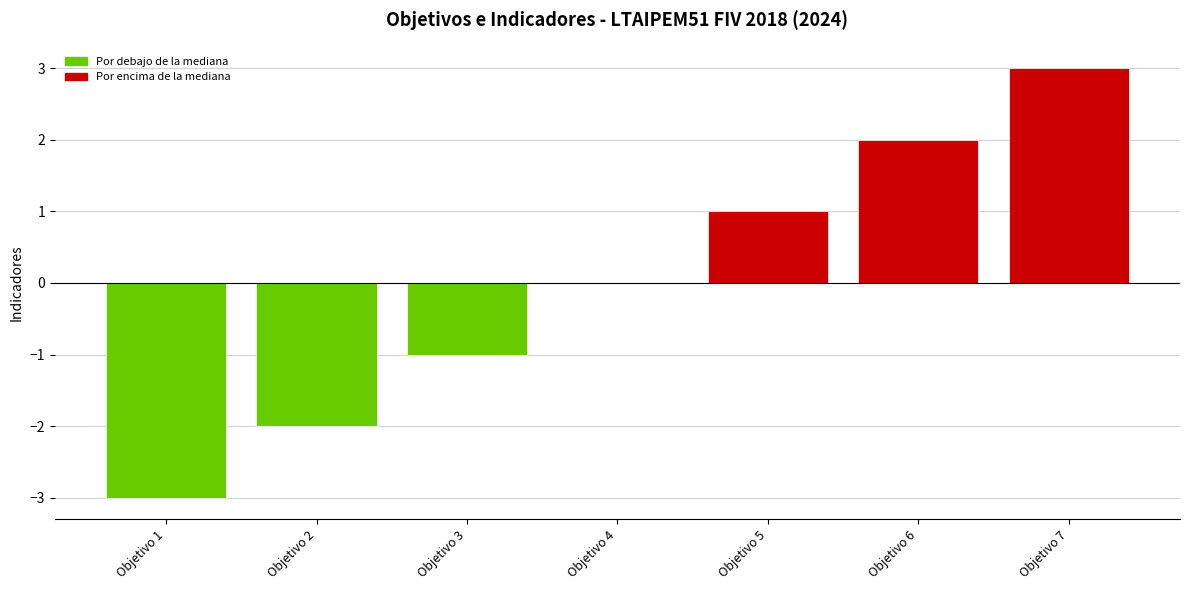

Does the chart contain stacked bars?

No